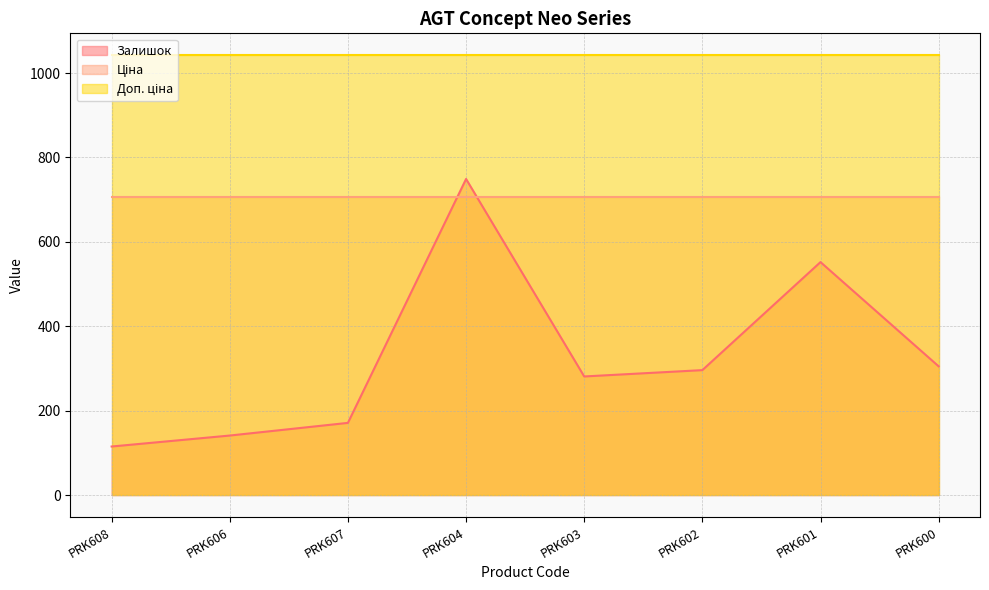

Where is the first local maximum for Залишок?

PRK604